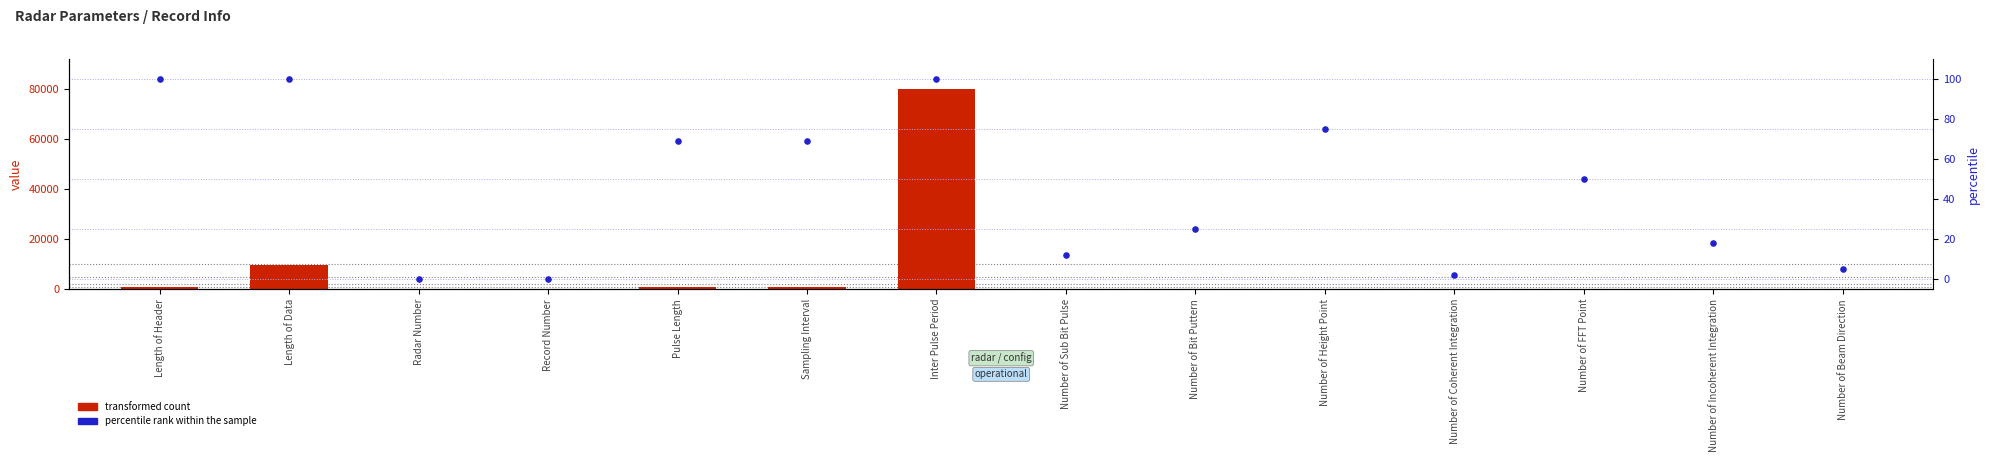

Is the value of transformed count at Radar Number greater than the value of percentile rank within the sample at Number of Sub Bit Pulse?

No